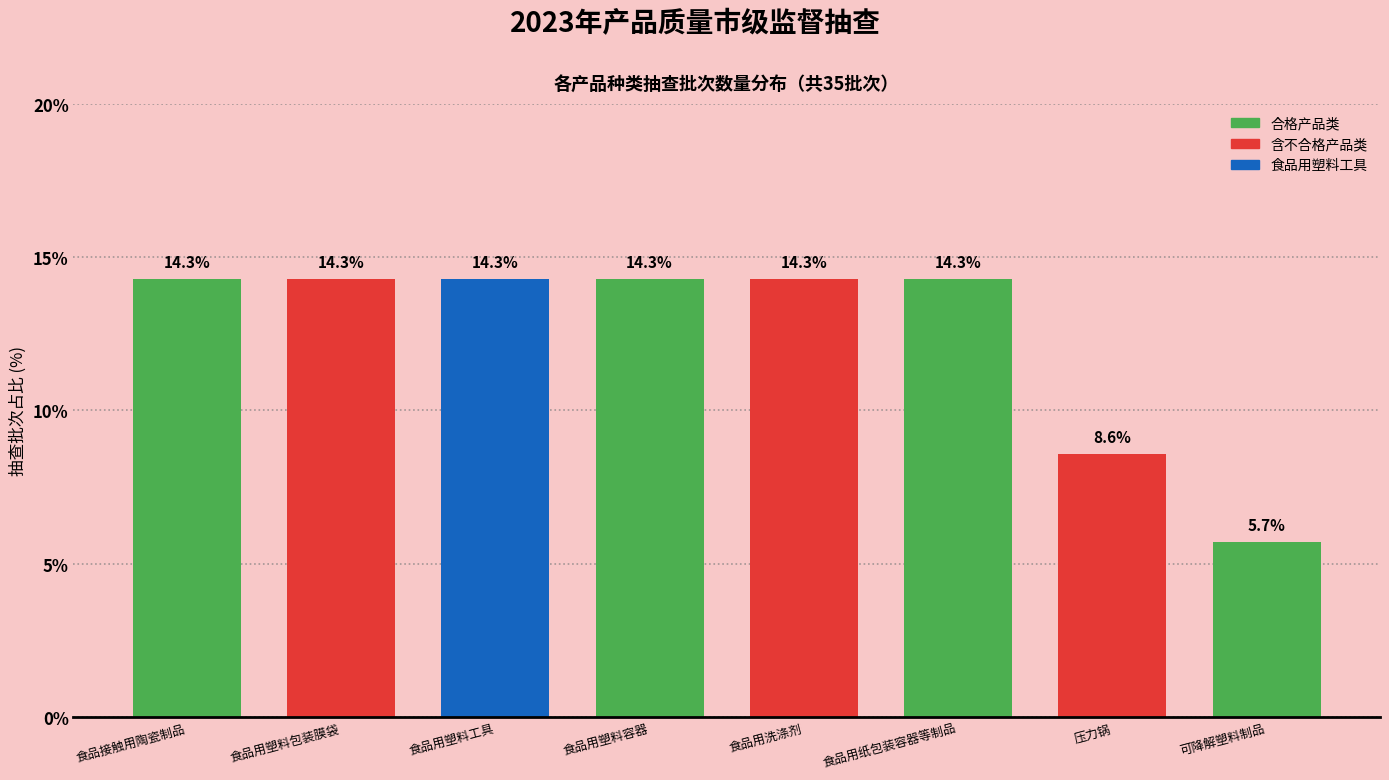

Reading left to right, list all the values displayed in this chart.

14.3	14.3	14.3	14.3	14.3	14.3	8.6	5.7